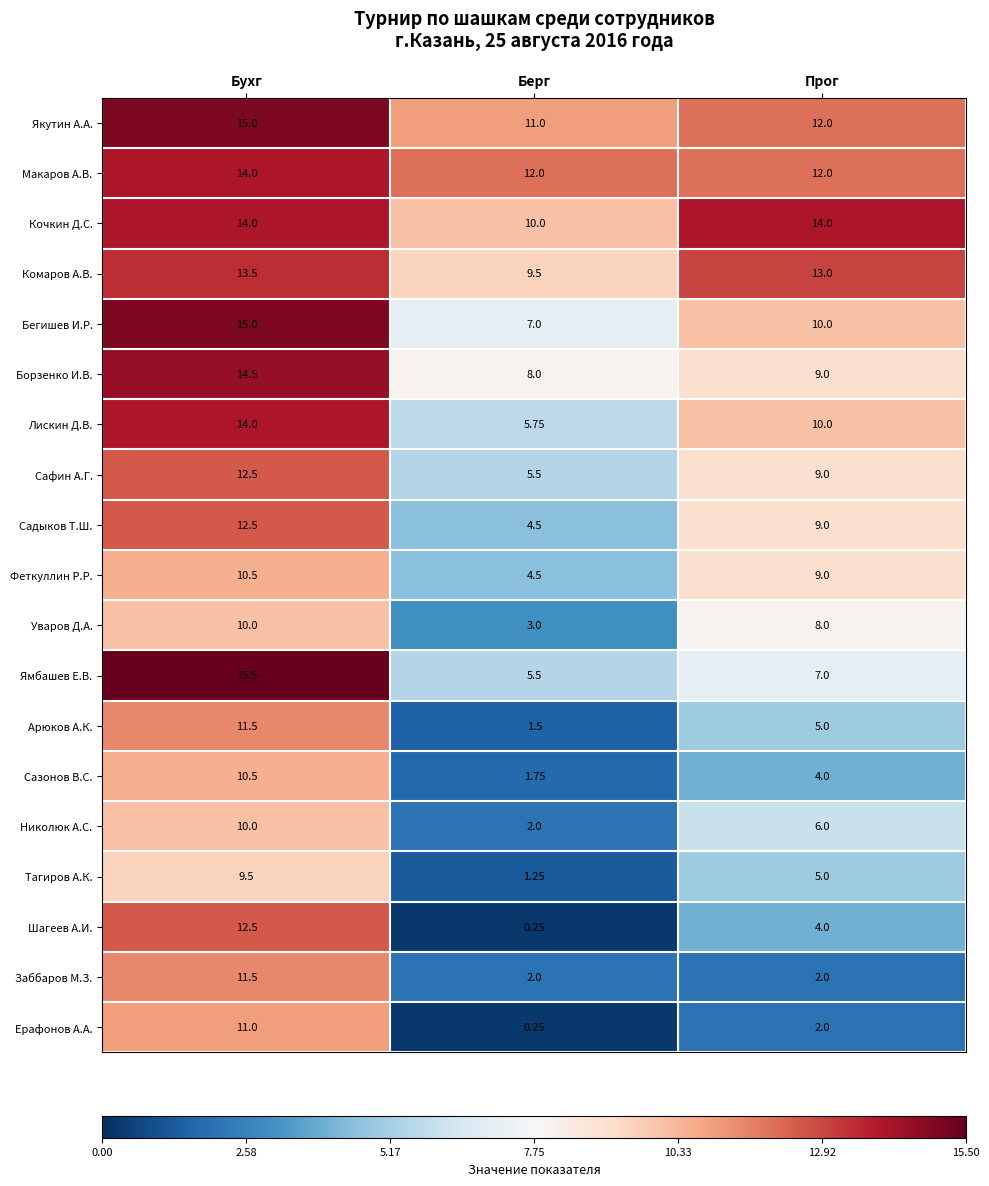

Which series has the widest spread of values?

Шагеев А.И.